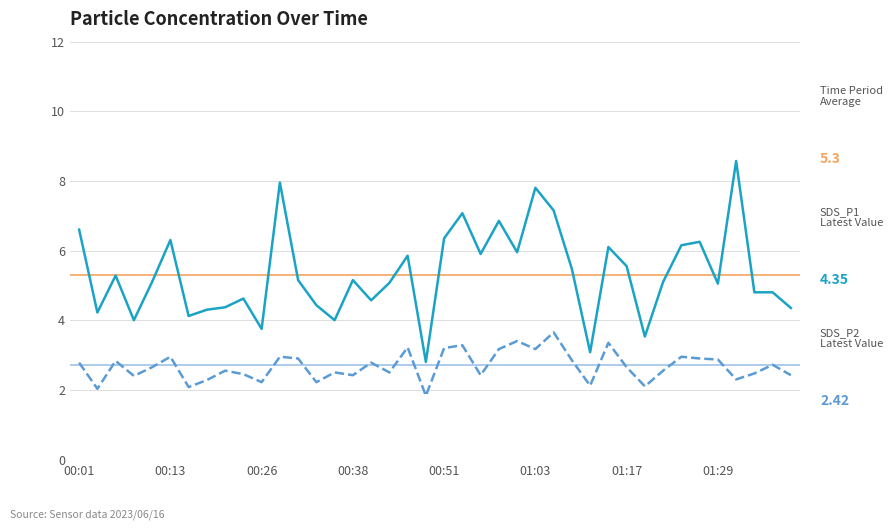

What is the smallest value displayed?

1.8